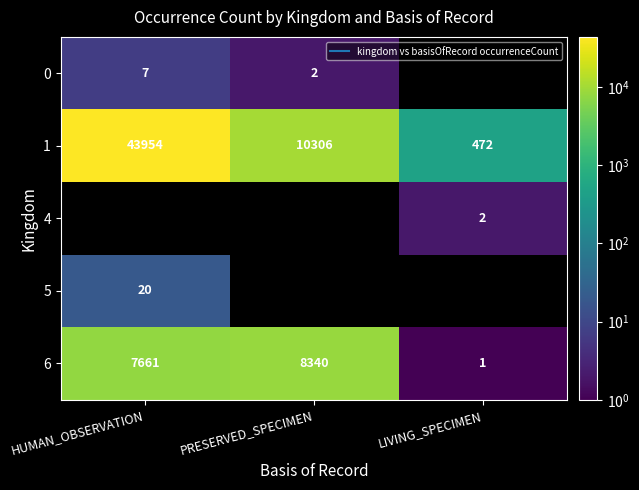

Rank the series by their maximum value, from highest to lowest.

1, 6, 5, 0, 4